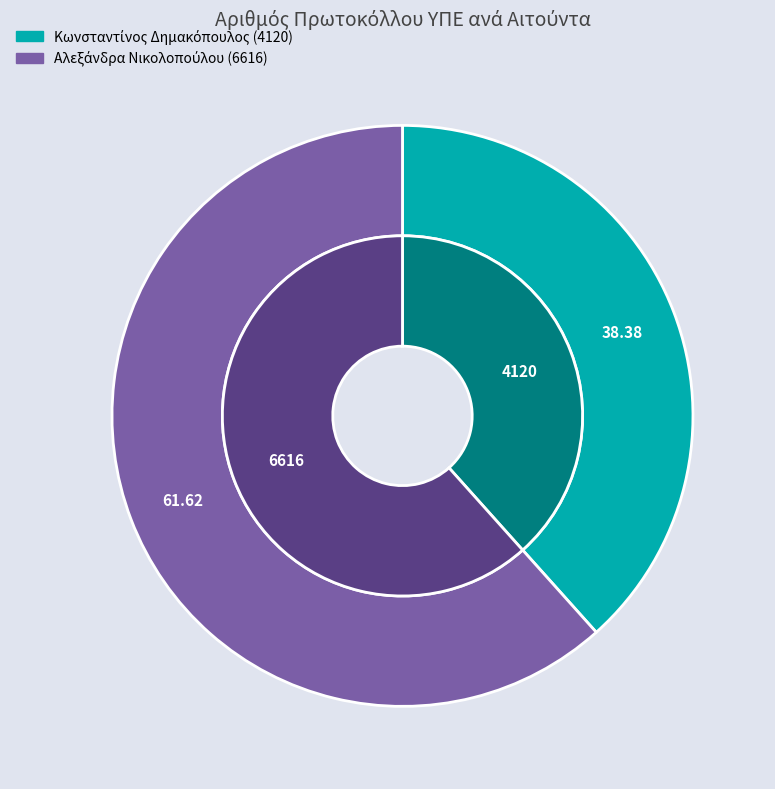

The Αλεξάνδρα Νικολοπούλου slice represents 62% of the pie. True or false?

True